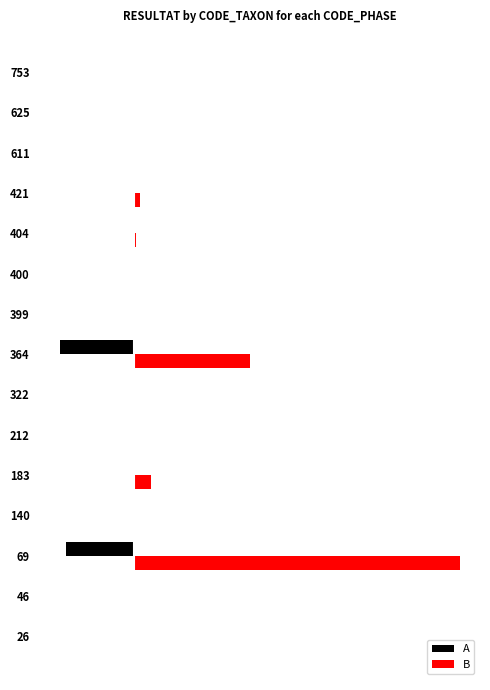

What are all the series names shown in the legend?

A, B